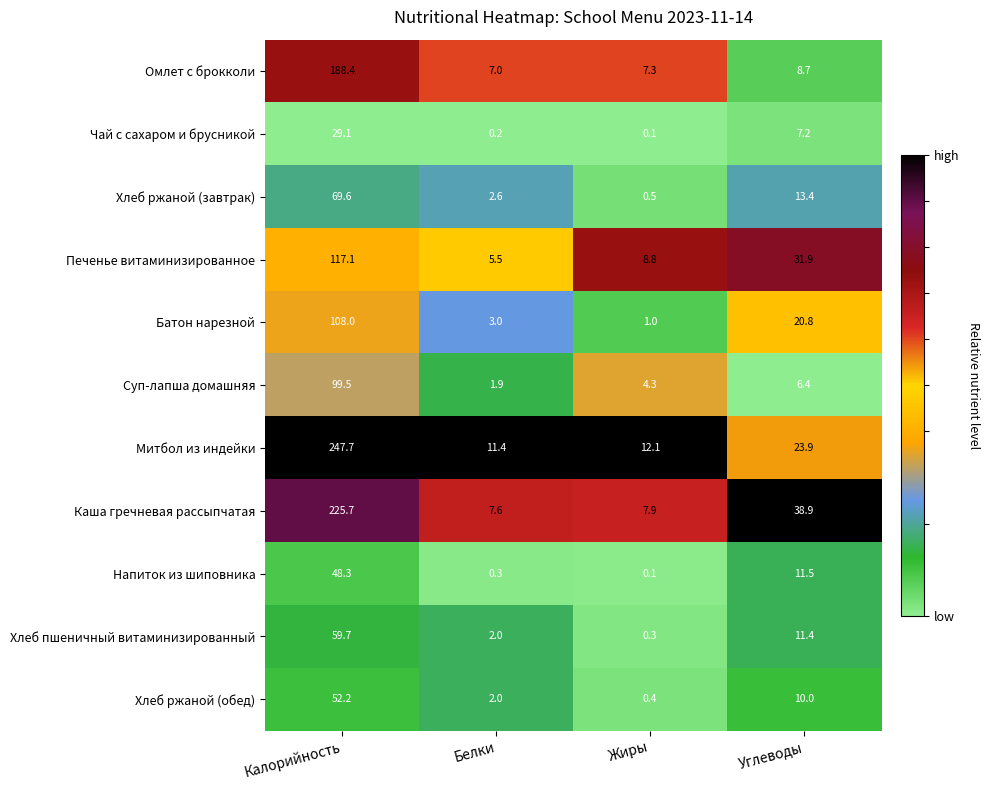

The value of Чай с сахаром и брусникой at Белки is 0.2. True or false?

True